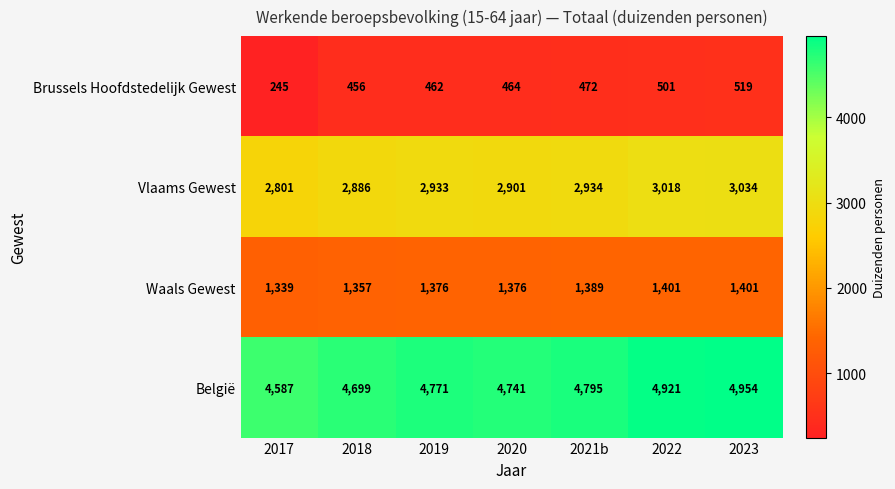

Reading left to right, transcribe all the data shown in this chart.

Brussels Hoofdstedelijk Gewest: 2017=245	2018=456	2019=462	2020=464	2021b=472	2022=501	2023=519
Vlaams Gewest: 2017=2801	2018=2886	2019=2933	2020=2901	2021b=2934	2022=3018	2023=3034
Waals Gewest: 2017=1339	2018=1357	2019=1376	2020=1376	2021b=1389	2022=1401	2023=1401
België: 2017=4587	2018=4699	2019=4771	2020=4741	2021b=4795	2022=4921	2023=4954